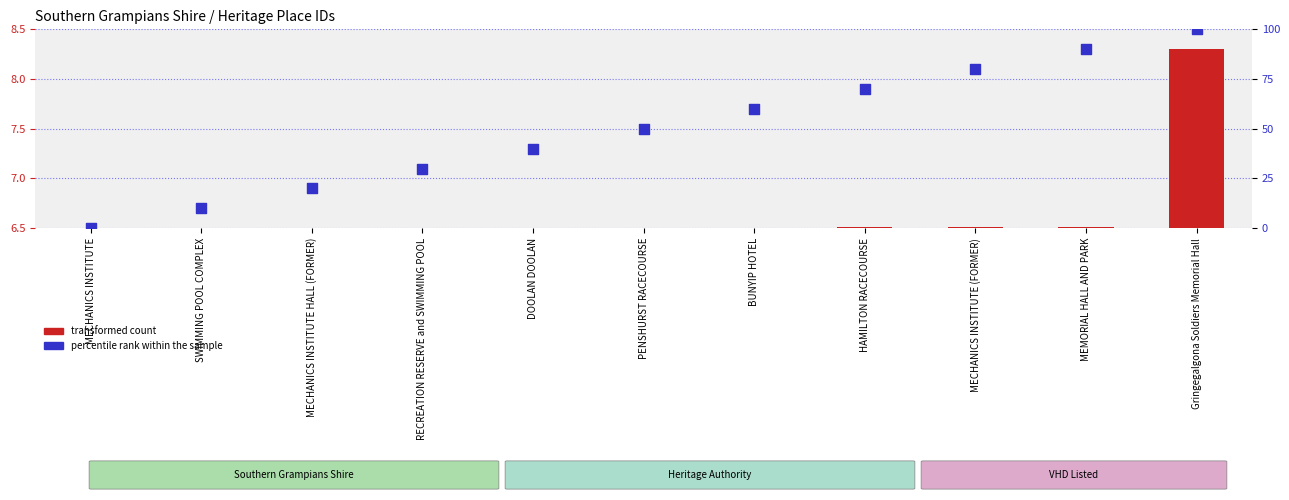

At which category is the sum across all series the highest?

Gringegalgona Soldiers Memorial Hall